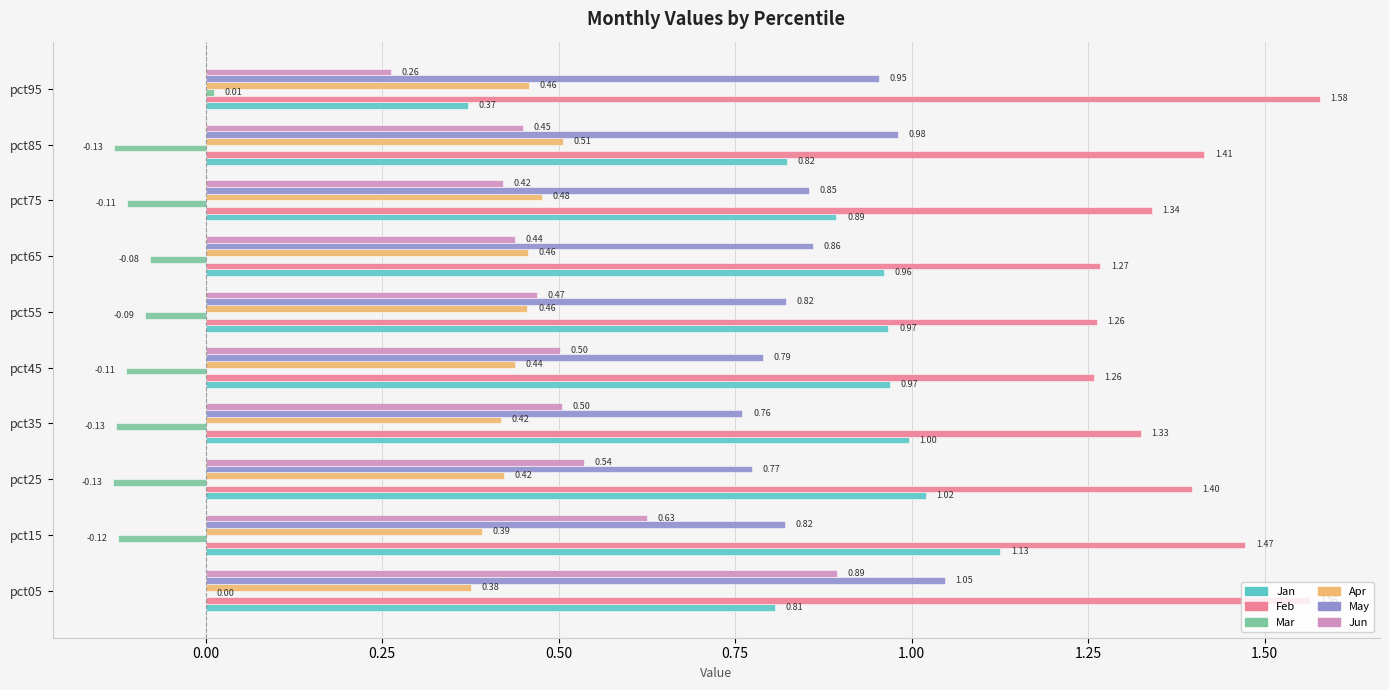

What is the average value of the Feb series?

1.4